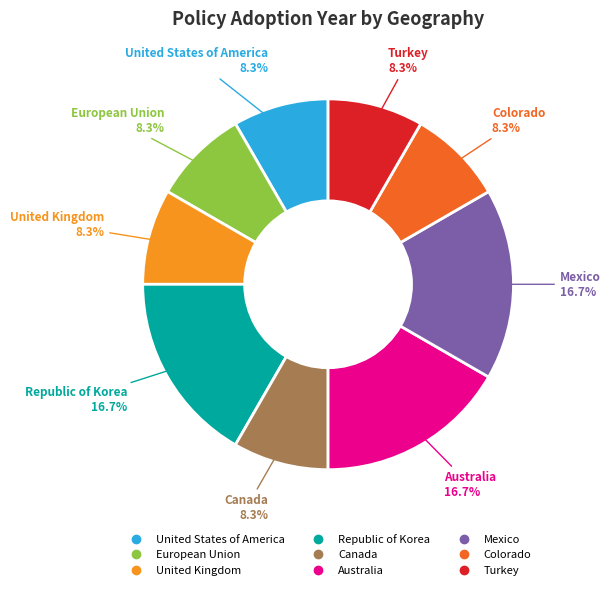

What is the ratio of the value at Colorado to the value at Mexico?

0.5